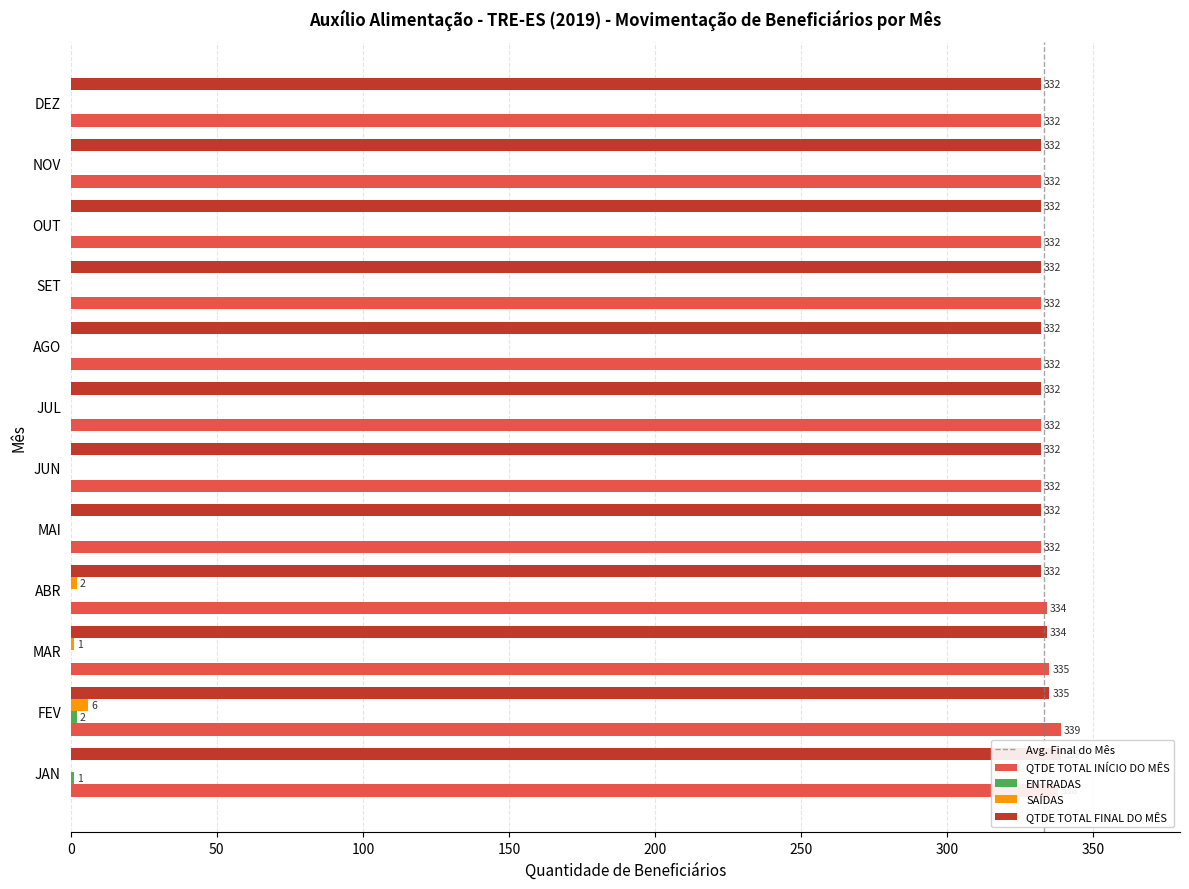

List the labels in order of QTDE TOTAL FINAL DO MÊS value, smallest first.

ABR, MAI, JUN, JUL, AGO, SET, OUT, NOV, DEZ, MAR, FEV, JAN